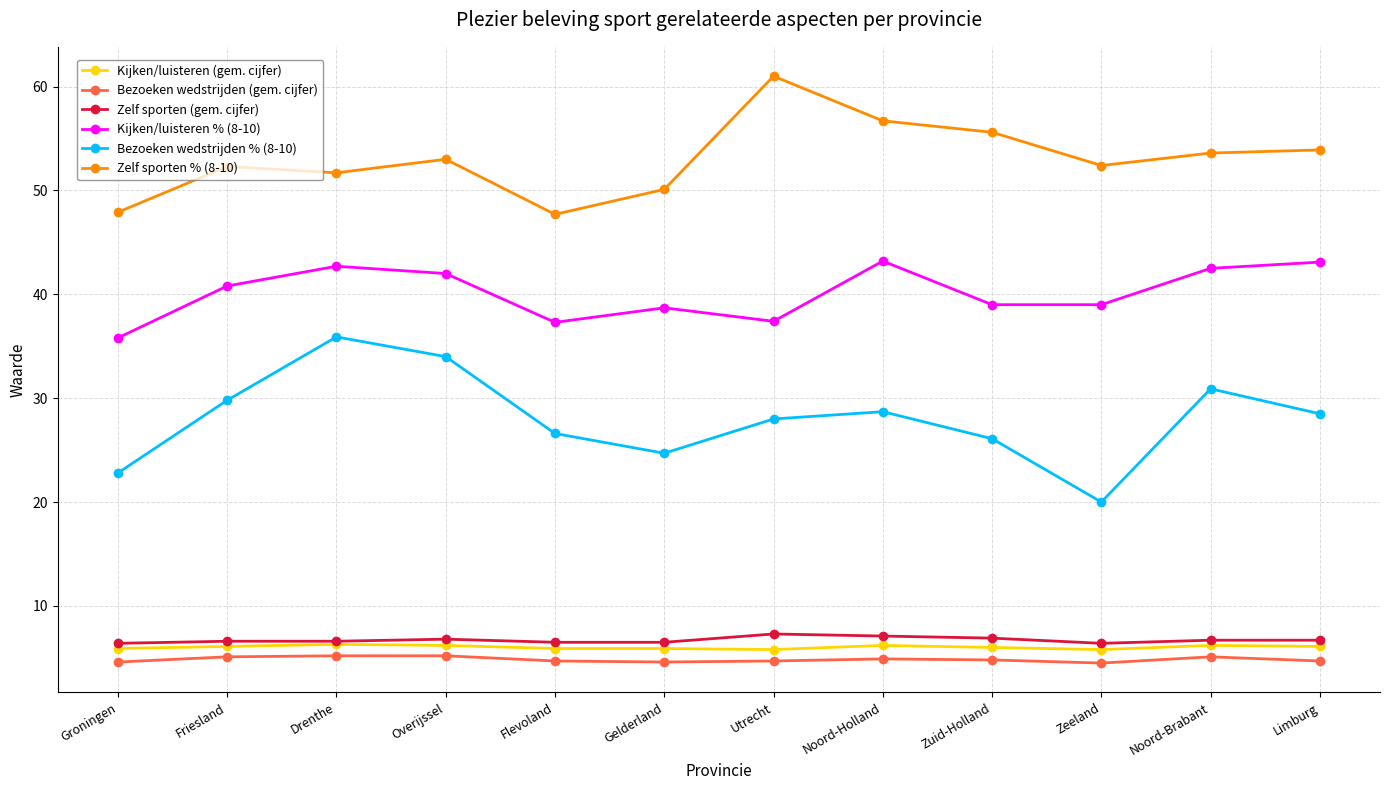

In Zelf sporten % (8-10), how many points are higher than both neighbors (excluding endpoints)?

3